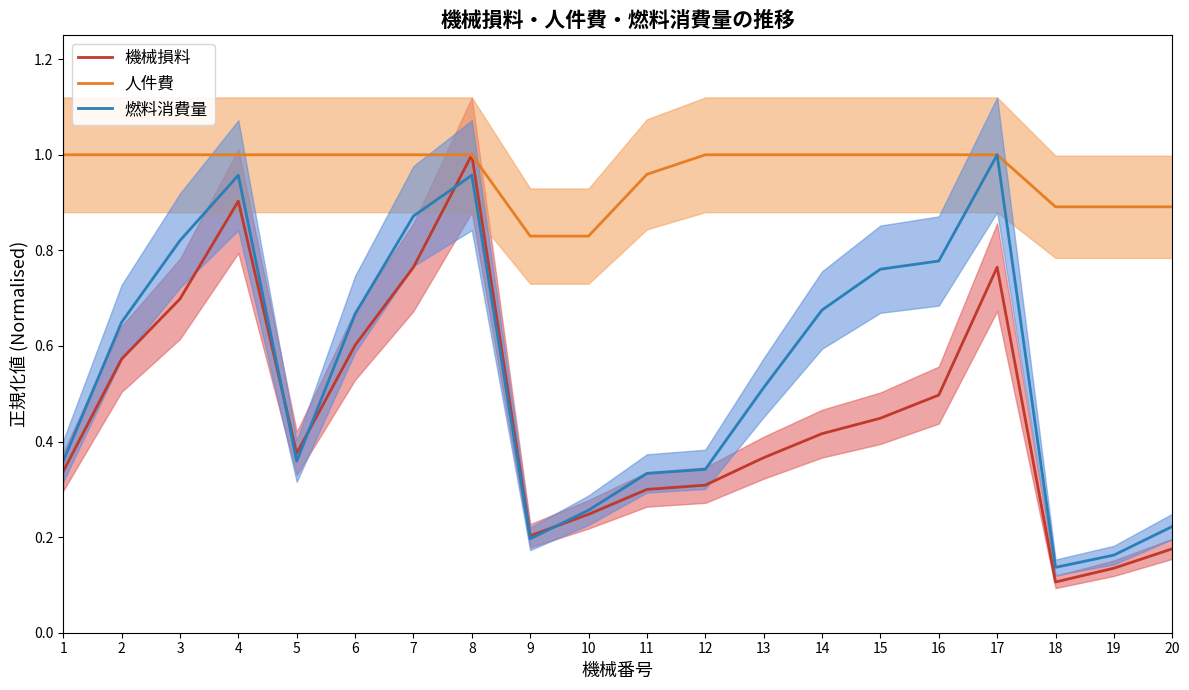

What value does the 人件費 series have at 8?

1.0